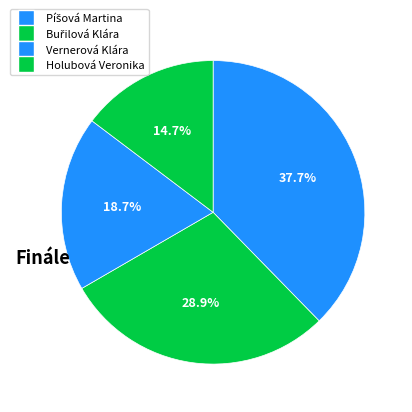

To the nearest percent, what is the difference between the Buřilová Klára and Píšová Martina slice percentages?

9%